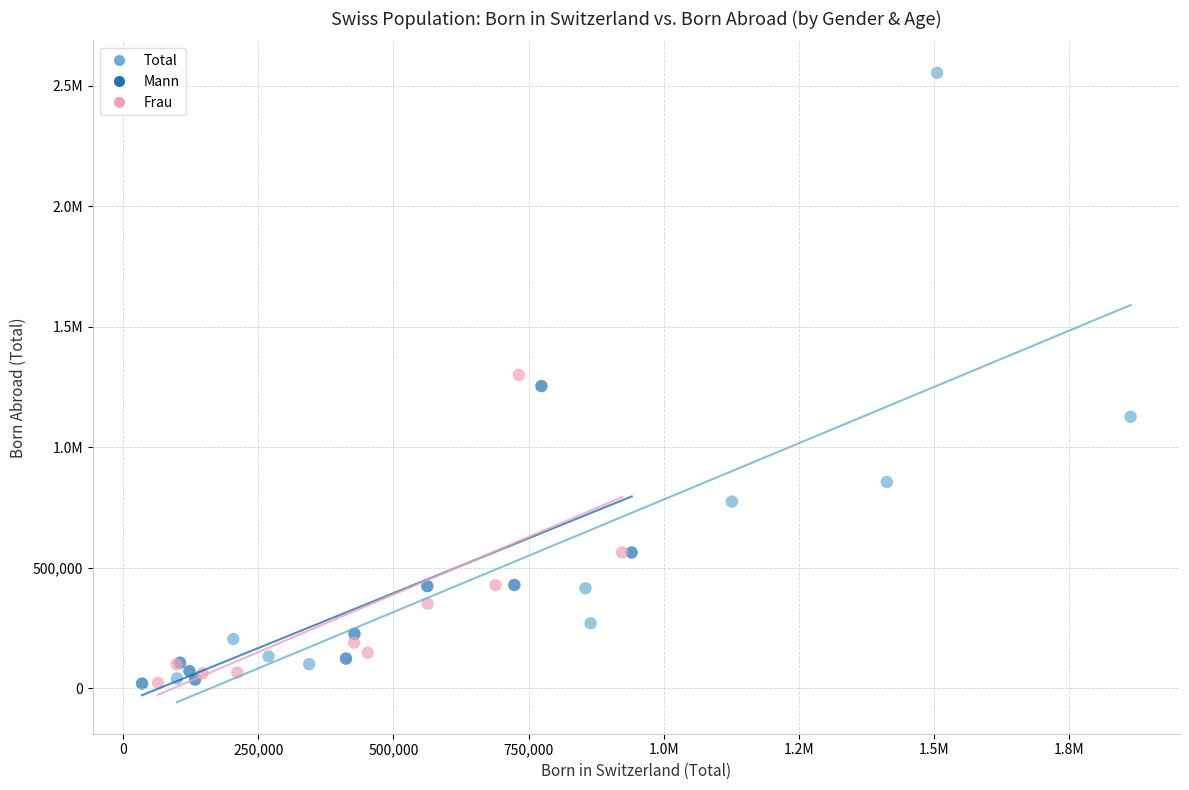

What are all the series names shown in the legend?

Total, Mann, Frau